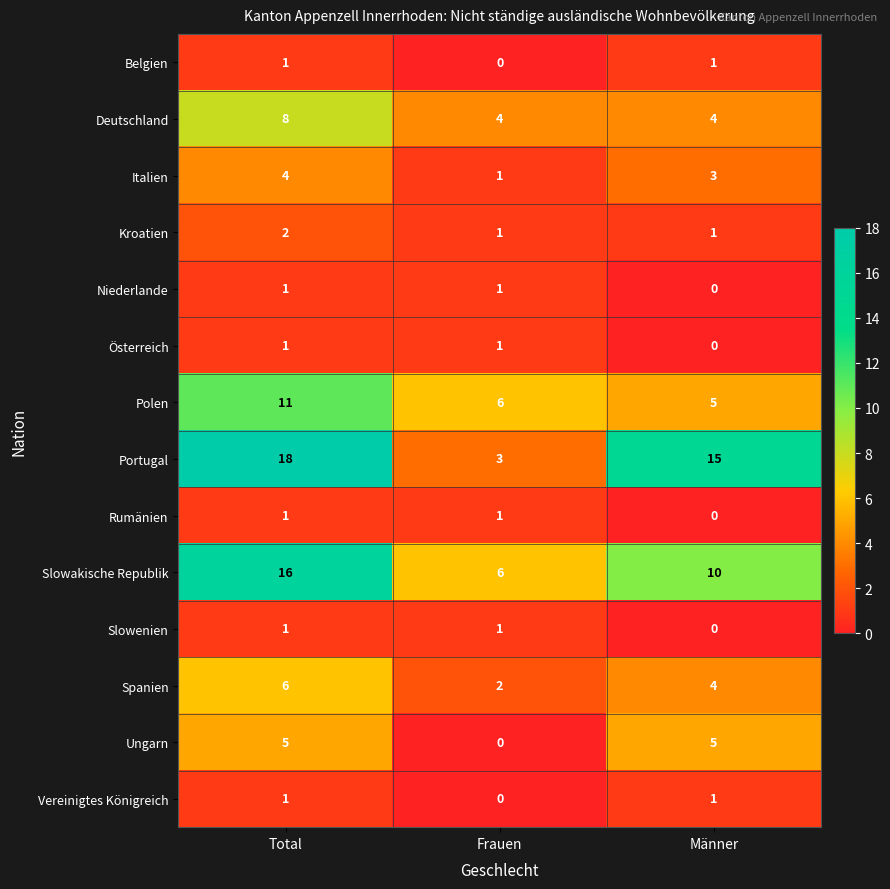

What is the sum of the Polen values at Frauen and Total?

17